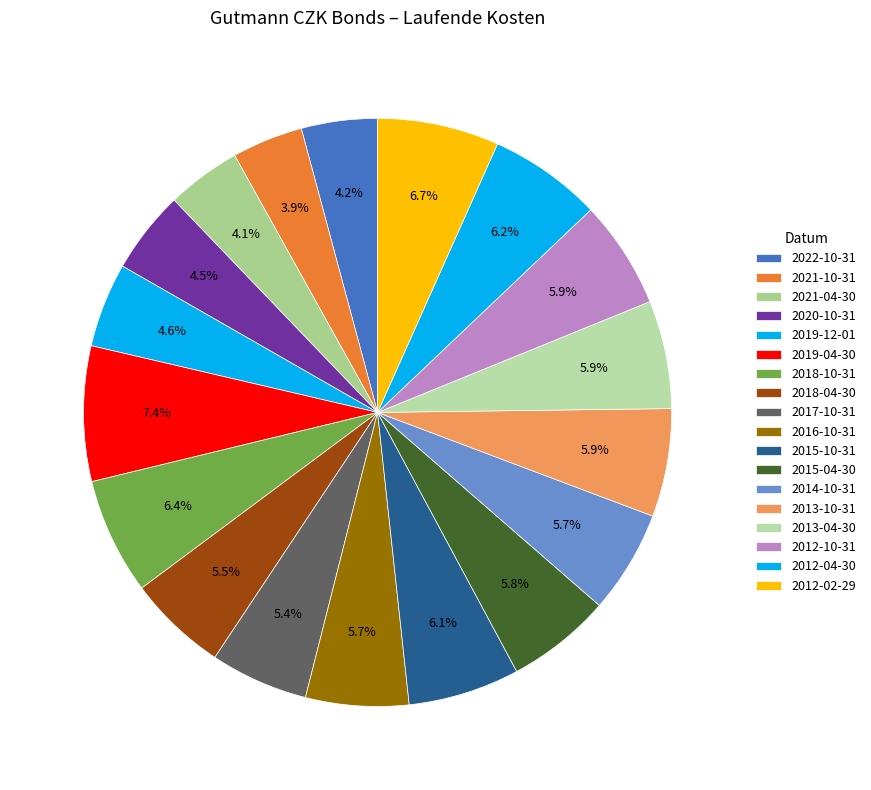

Do 2020-10-31 and 2017-10-31 together represent more than half of the pie?

No